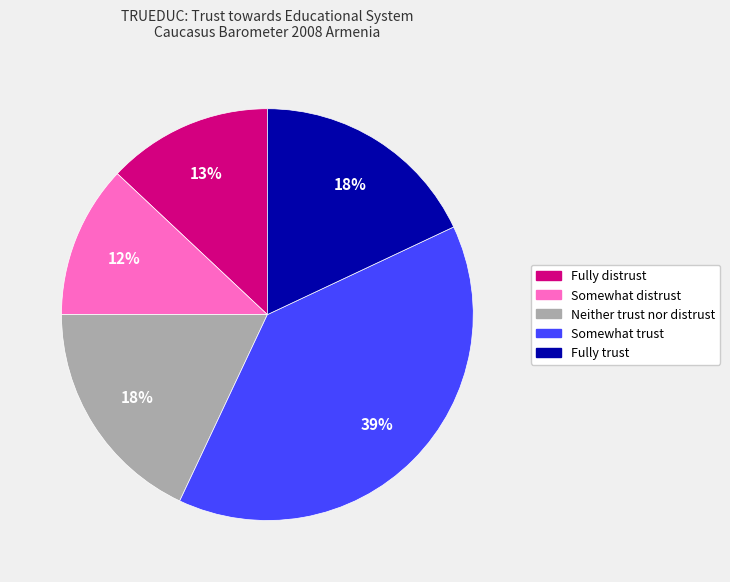

The Somewhat trust slice represents 32% of the pie. True or false?

False